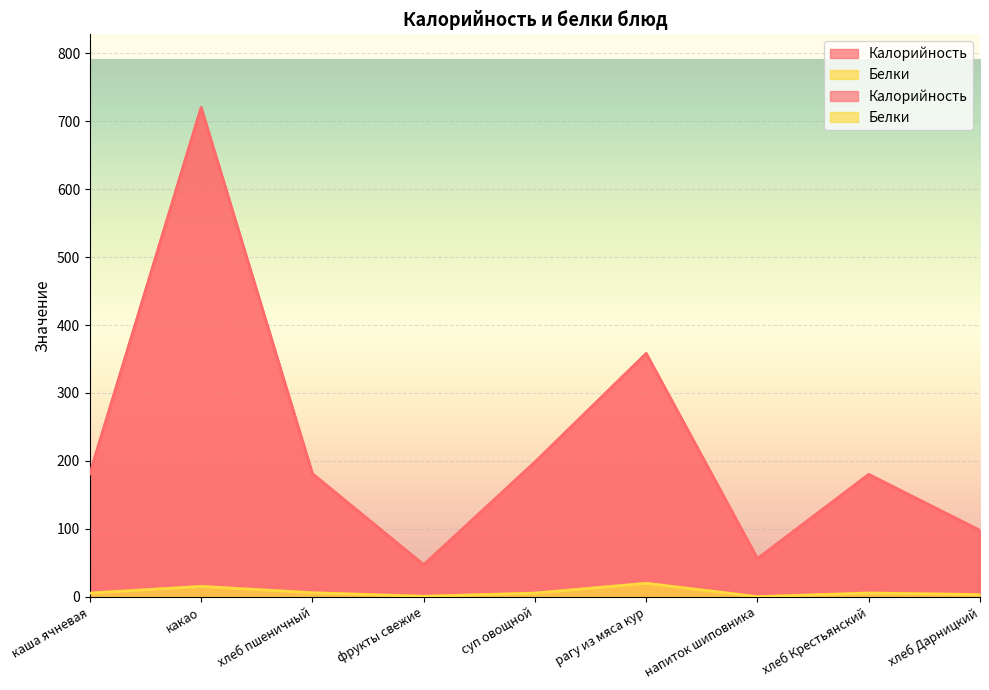

What is the total value across all series at хлеб Крестьянский?

185.5